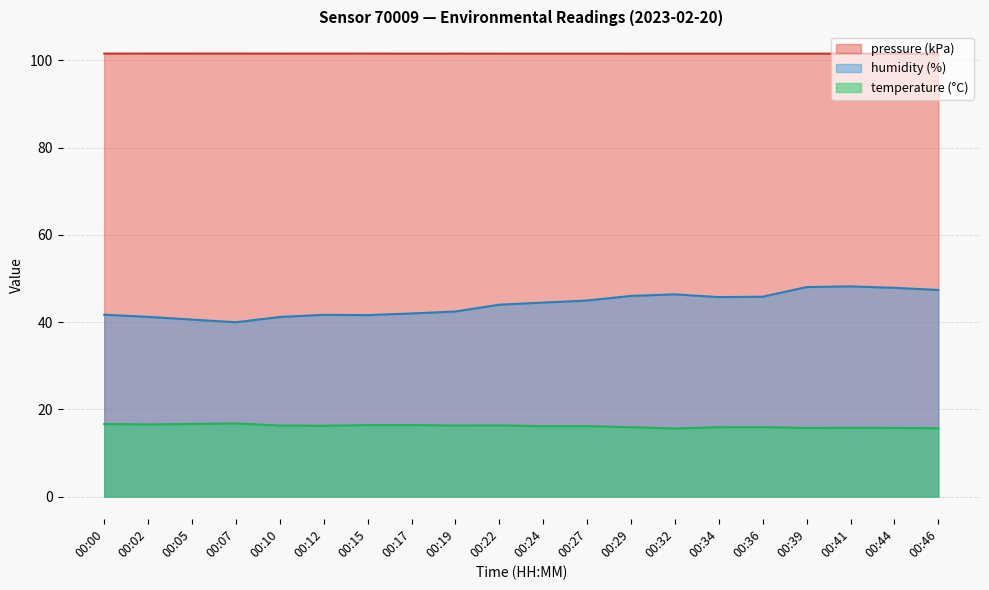

What is the greatest value displayed?

101.5